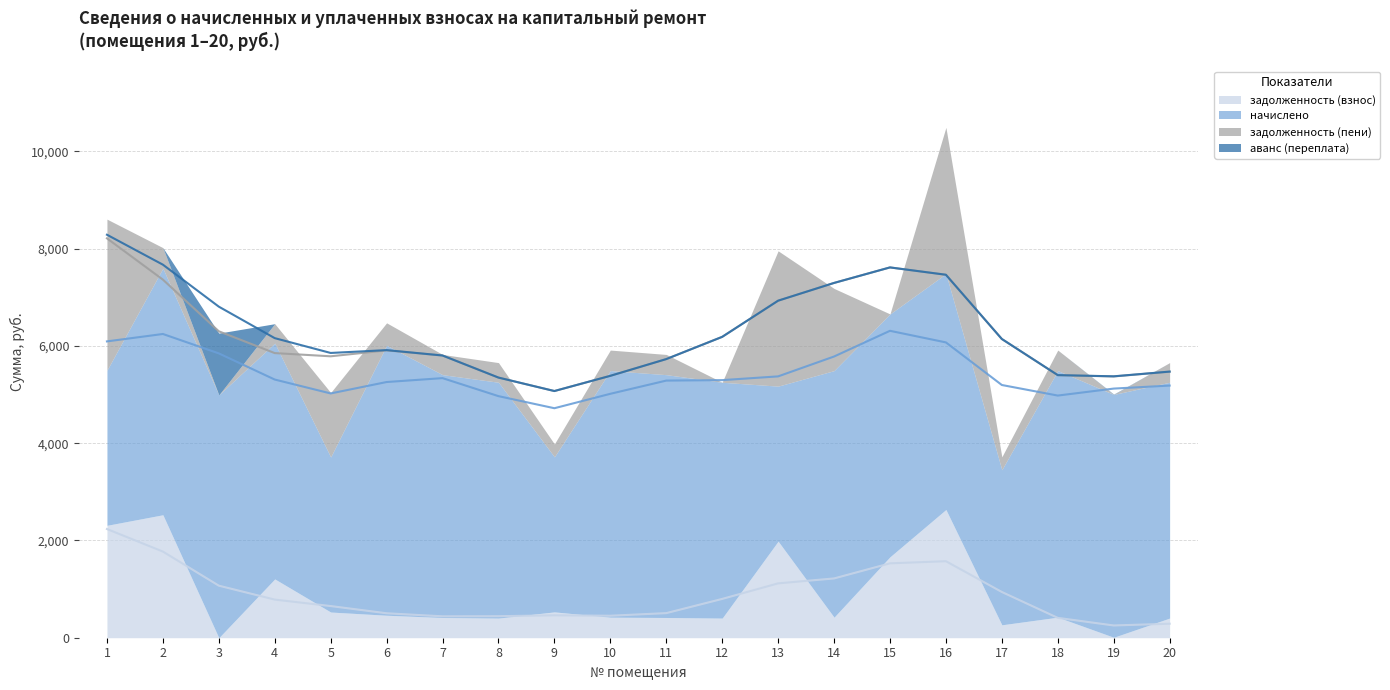

What is the value of the задолженность (взнос) point at the 12th from the left?

403.7